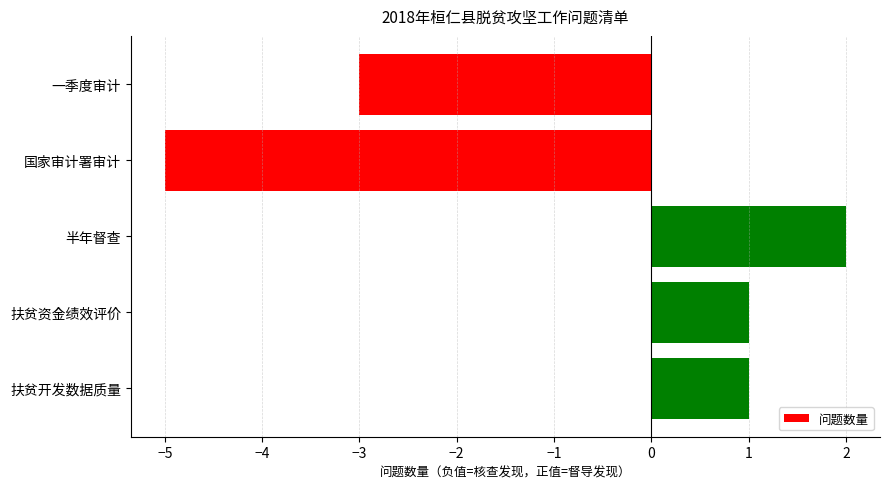

Which category has the lowest value across all series?

国家审计署审计